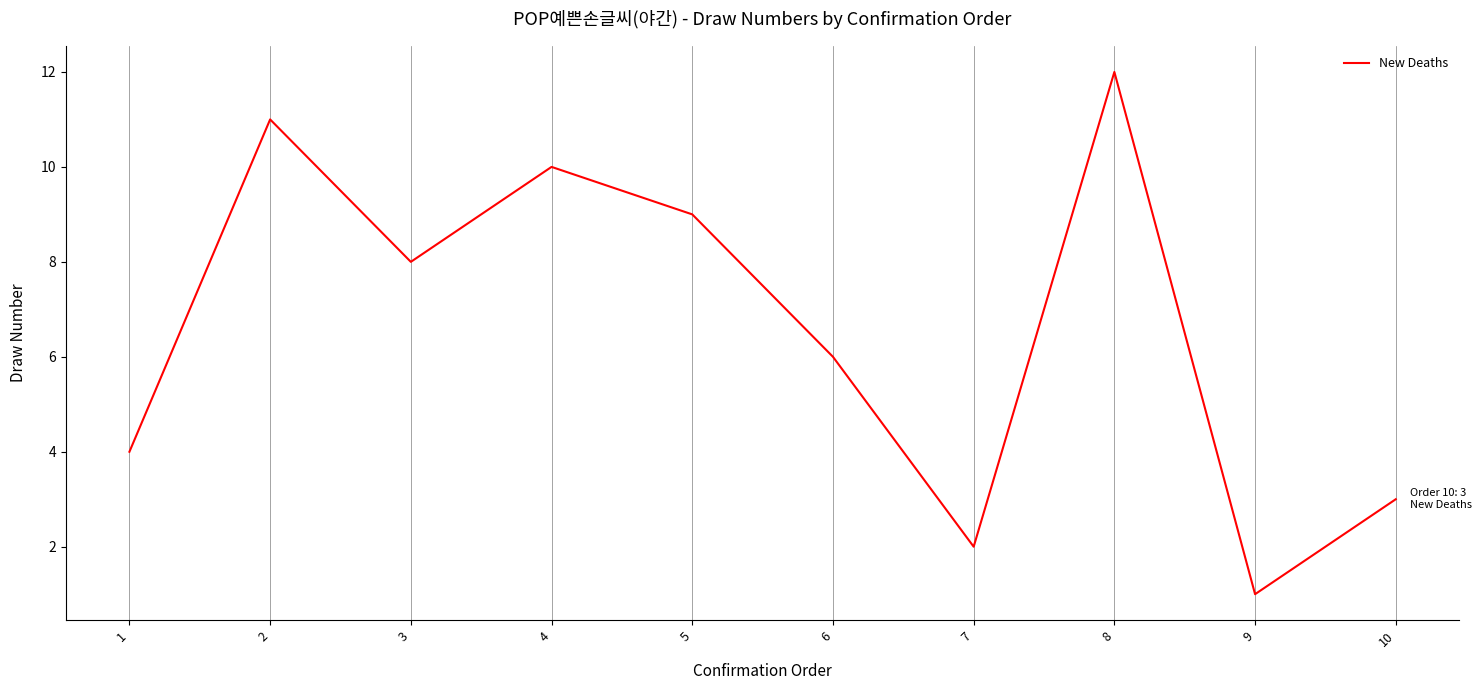

Reading left to right, what are all the values shown in this chart?

1=4	2=11	3=8	4=10	5=9	6=6	7=2	8=12	9=1	10=3